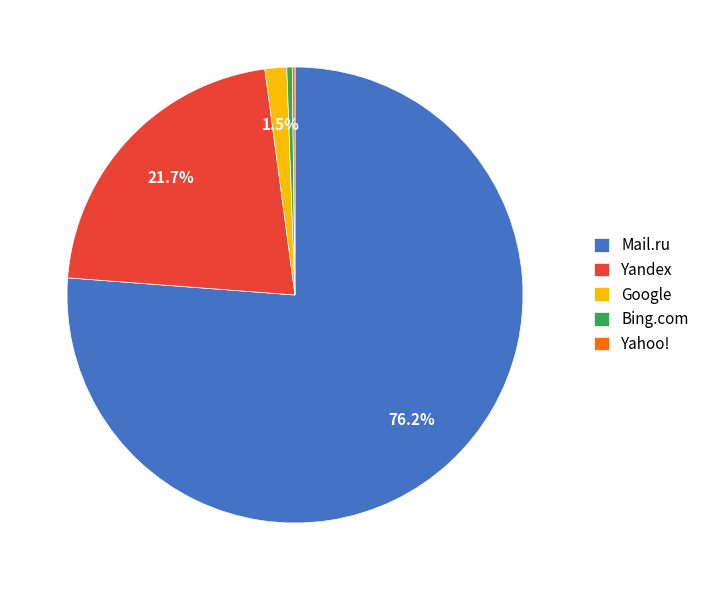

Does any single category account for the majority?

Yes